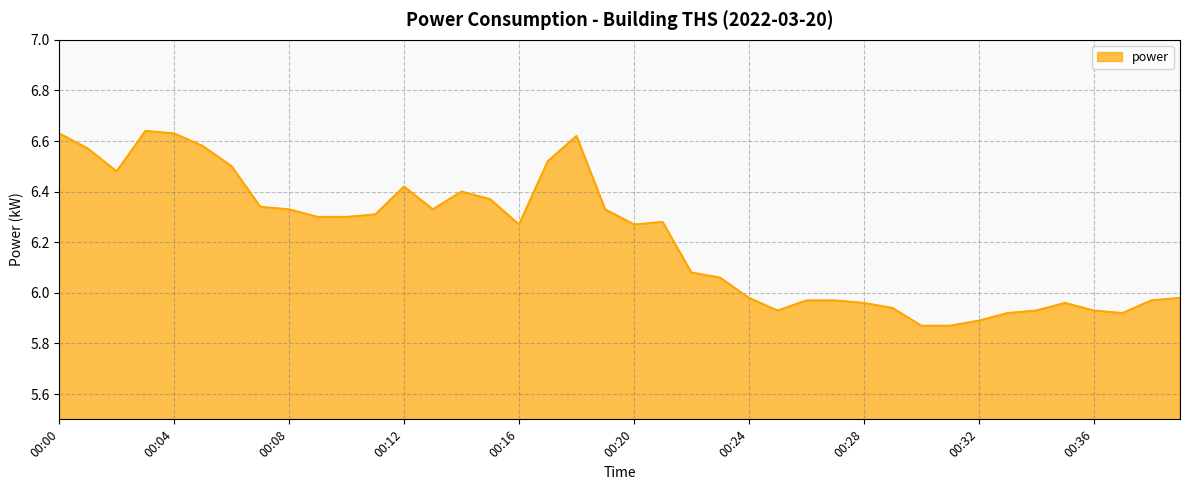

What is the difference between the maximum and minimum values?

0.8